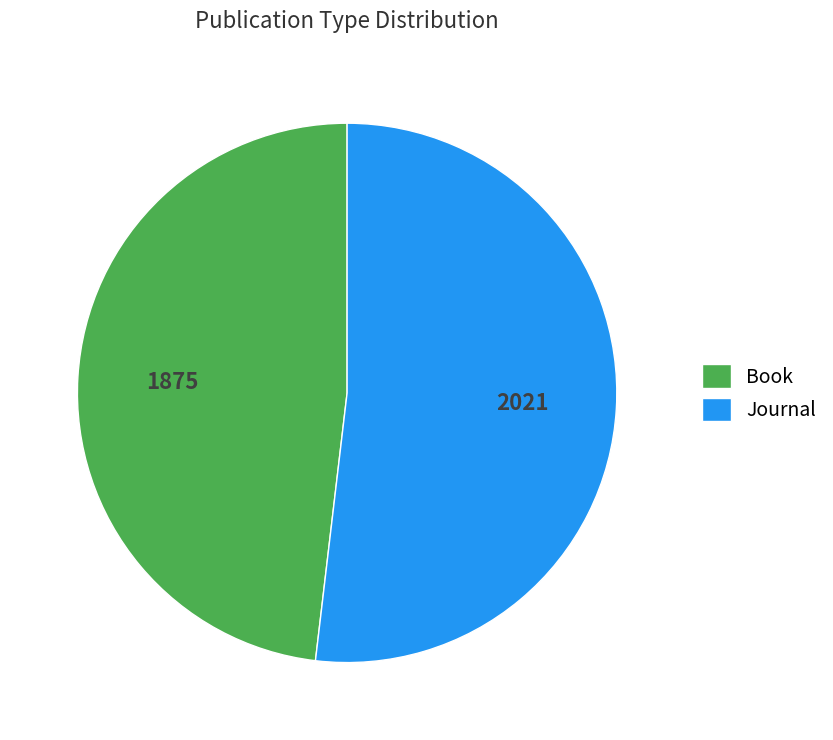

Rank the categories by value from lowest to highest.

Book, Journal